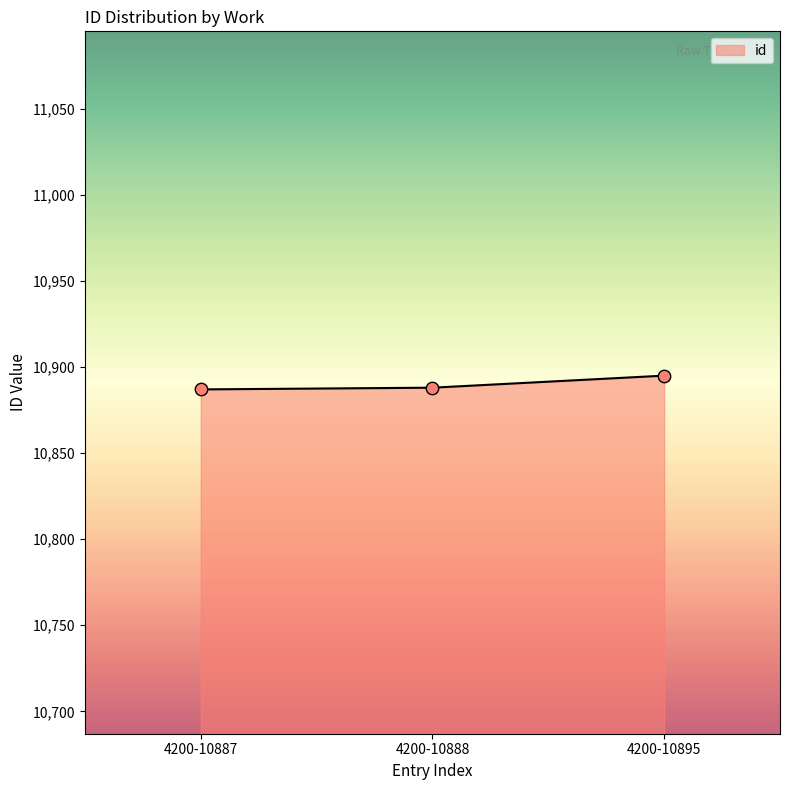

What is the ratio of the value at 4200-10887 to the value at 4200-10895?

1.0